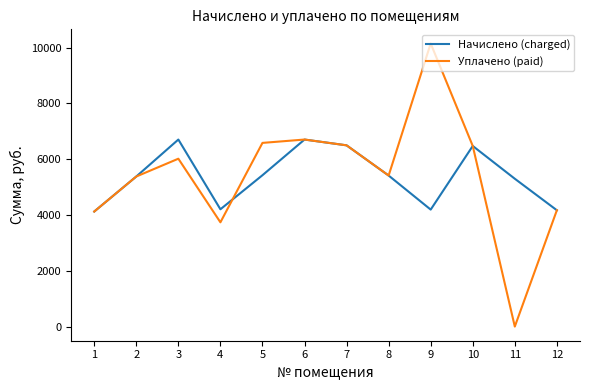

At which category is the sum across all series the highest?

9